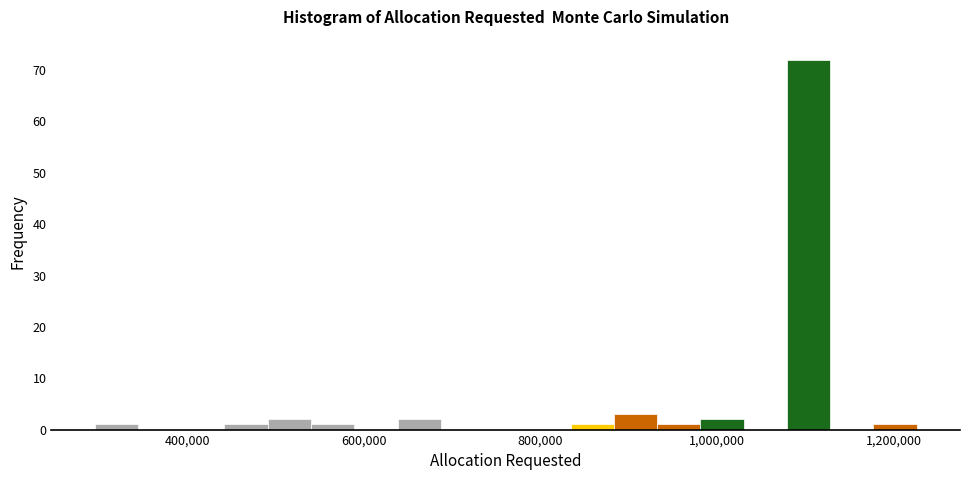

Read against the x-axis, roughly where is the centre of the tallest bar?

1100000